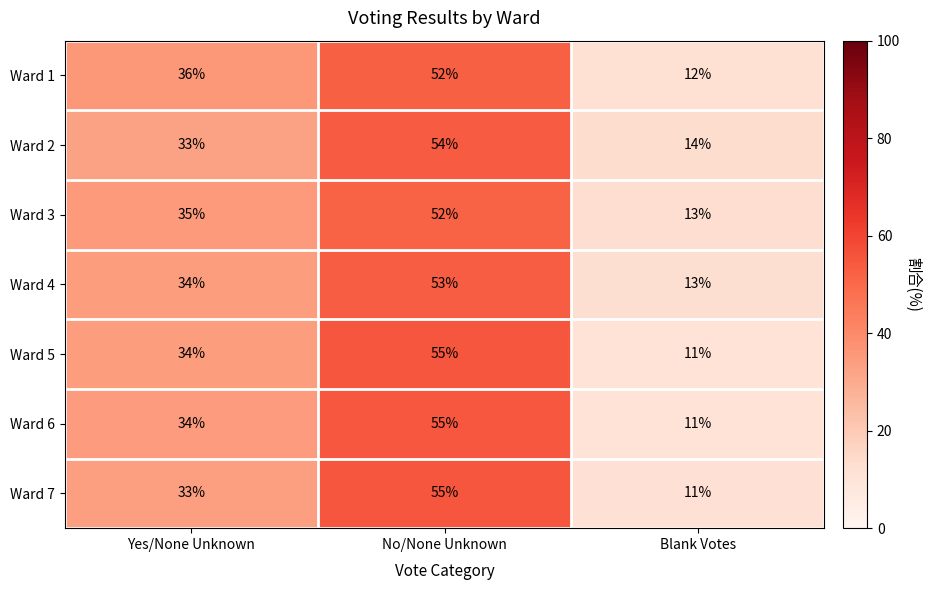

What is the minimum value shown in the chart?

11